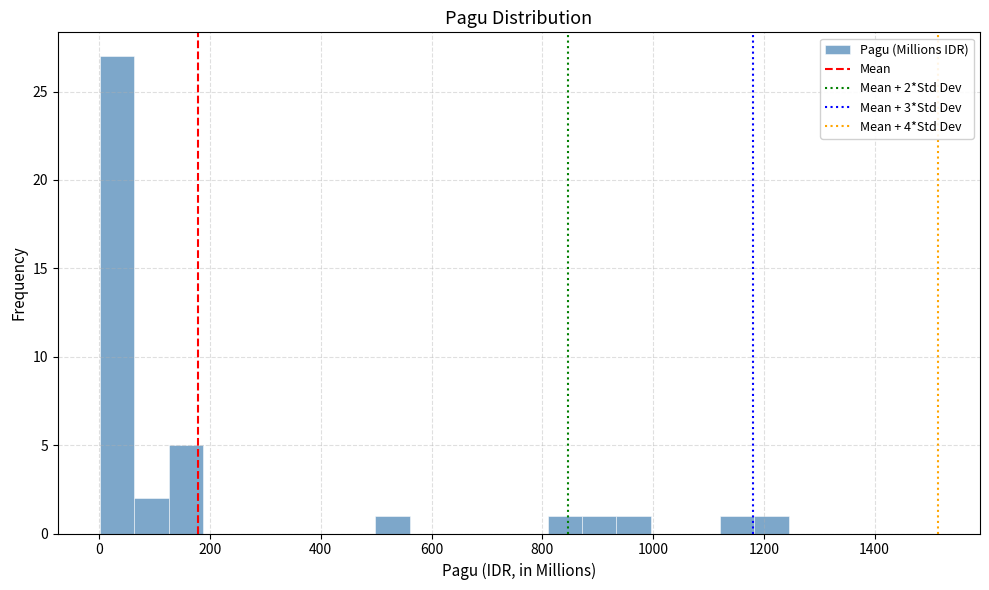

Around what value on the x-axis is the tallest bar? Give the approximate position of its centre, as read against the axis.

40